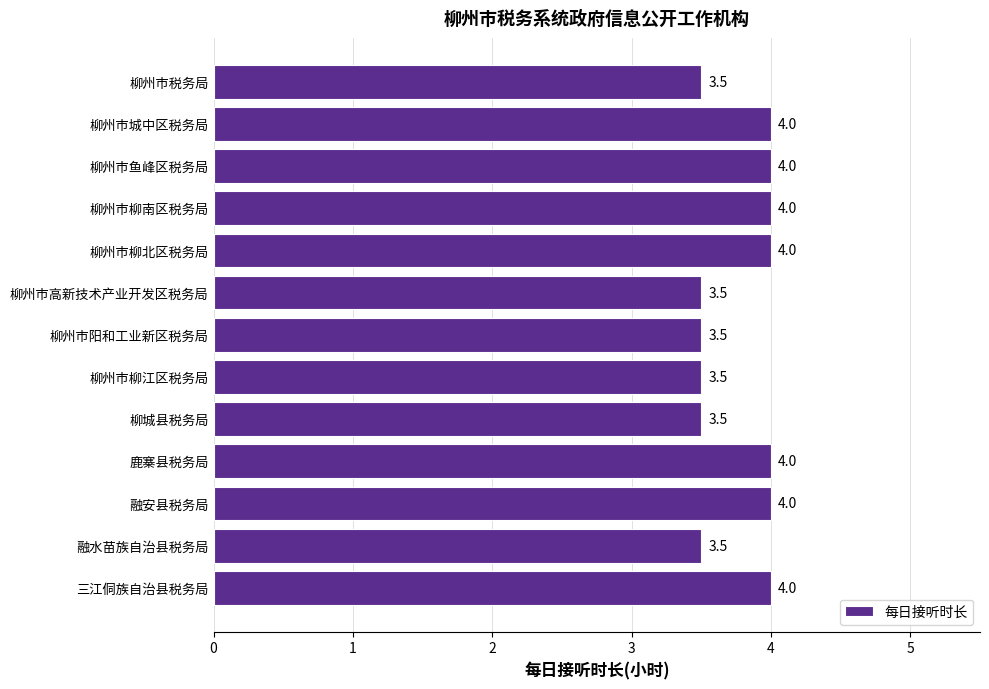

Read the value at 柳州市柳江区税务局.

3.5